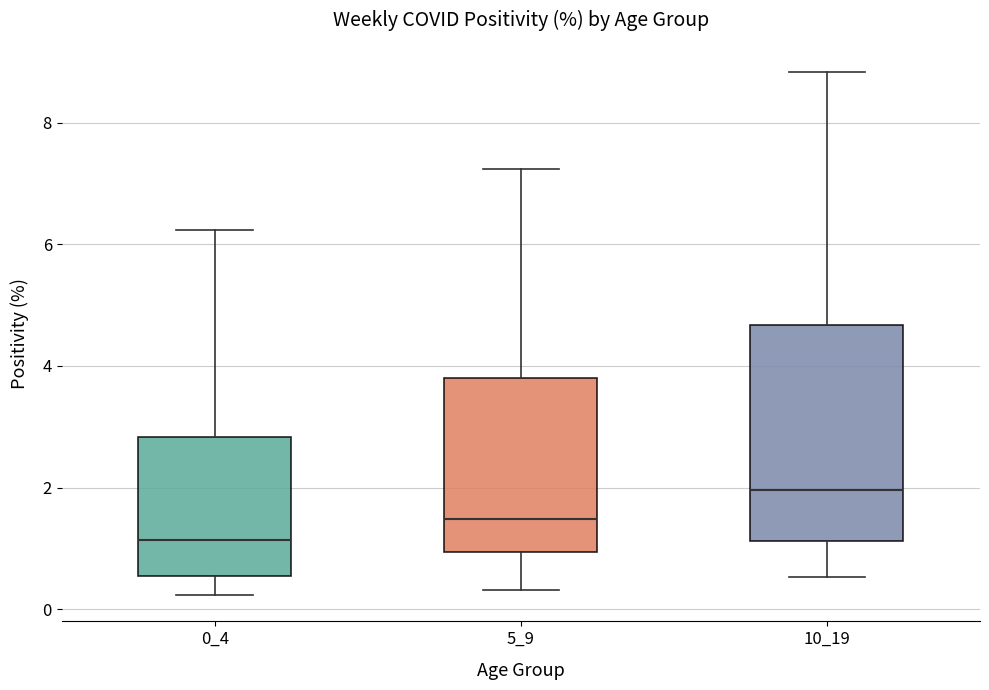

Where is the lower edge of the box at x = 0_4 on the y-axis? The values are not printed on the chart, so give them approximately, as read against the axis.

0.6